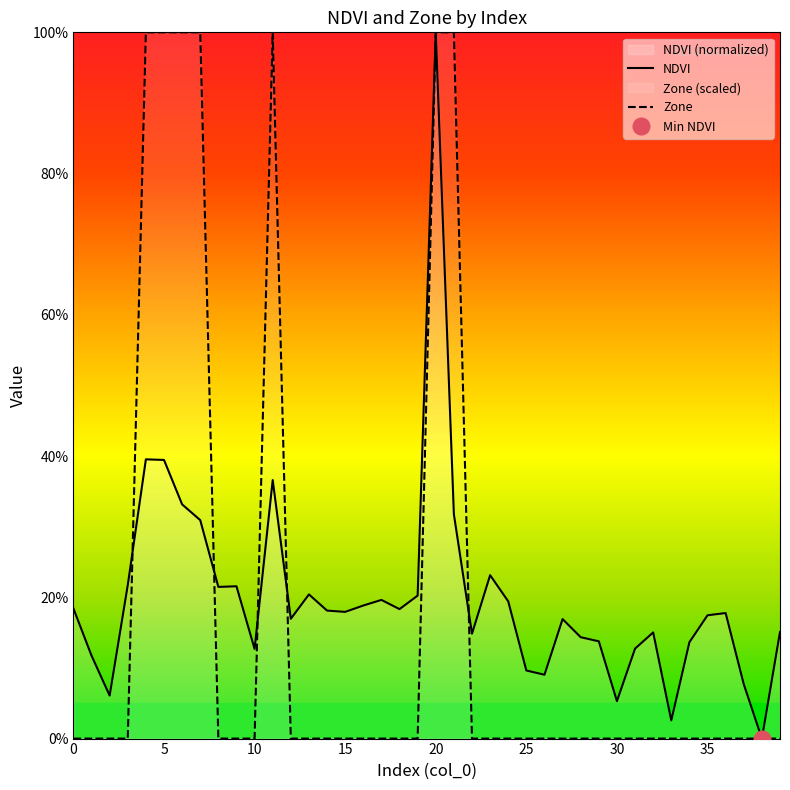

The NDVI series shows 23.6 at 22. True or false?

False